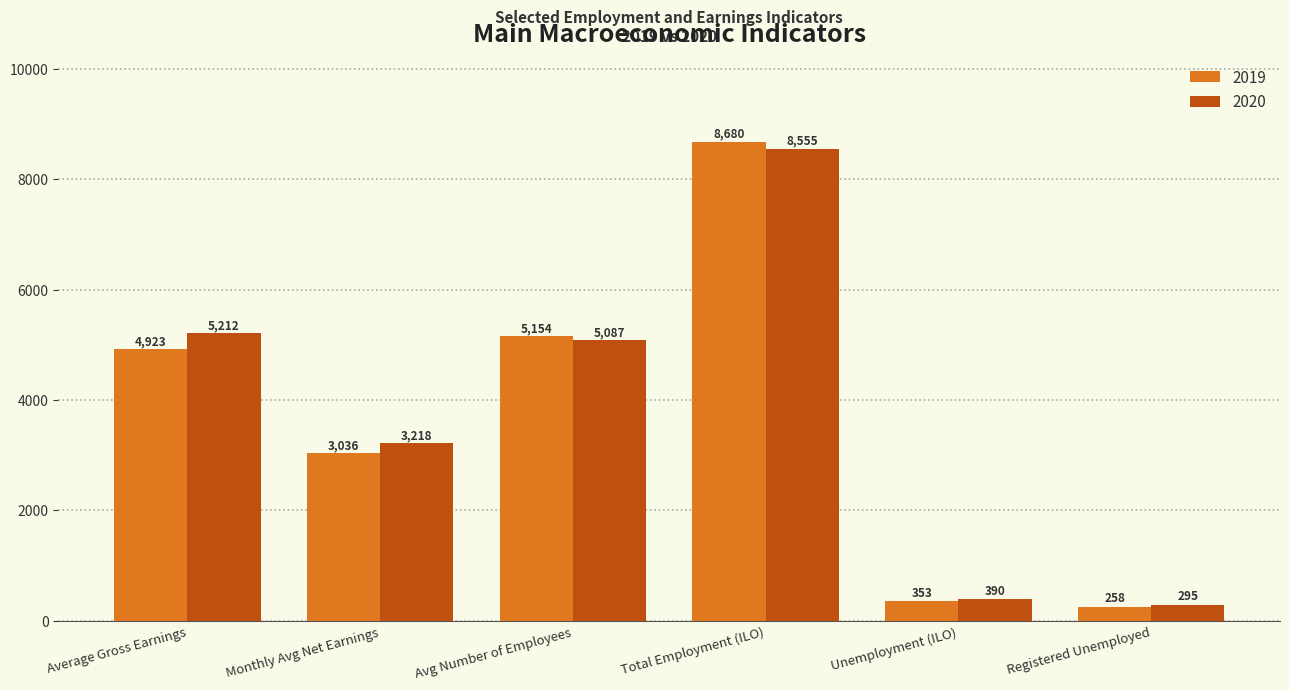

How many bars are there in total?

12